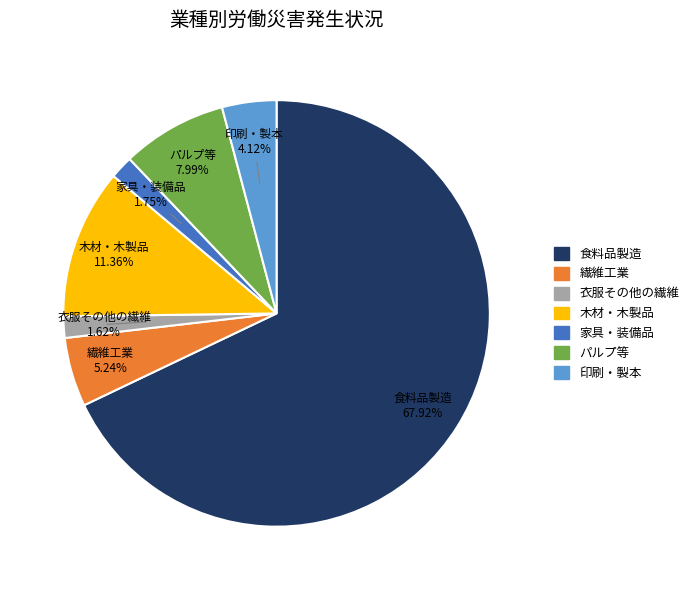

To the nearest percent, what is the difference between the 木材・木製品 and 家具・装備品 slice percentages?

10%